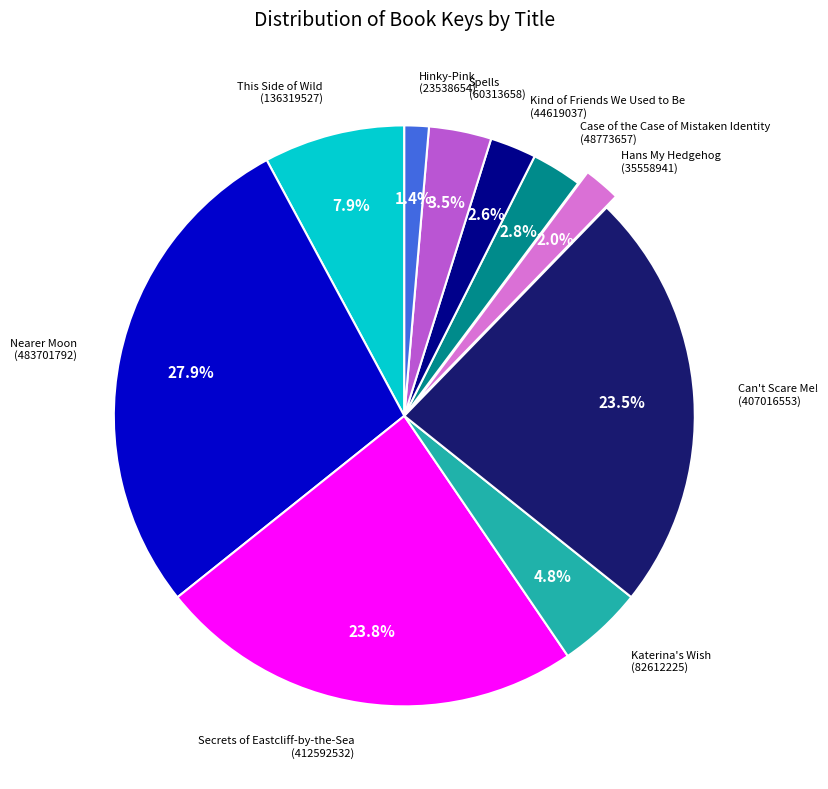

Is there any slice that represents more than half of the pie?

No